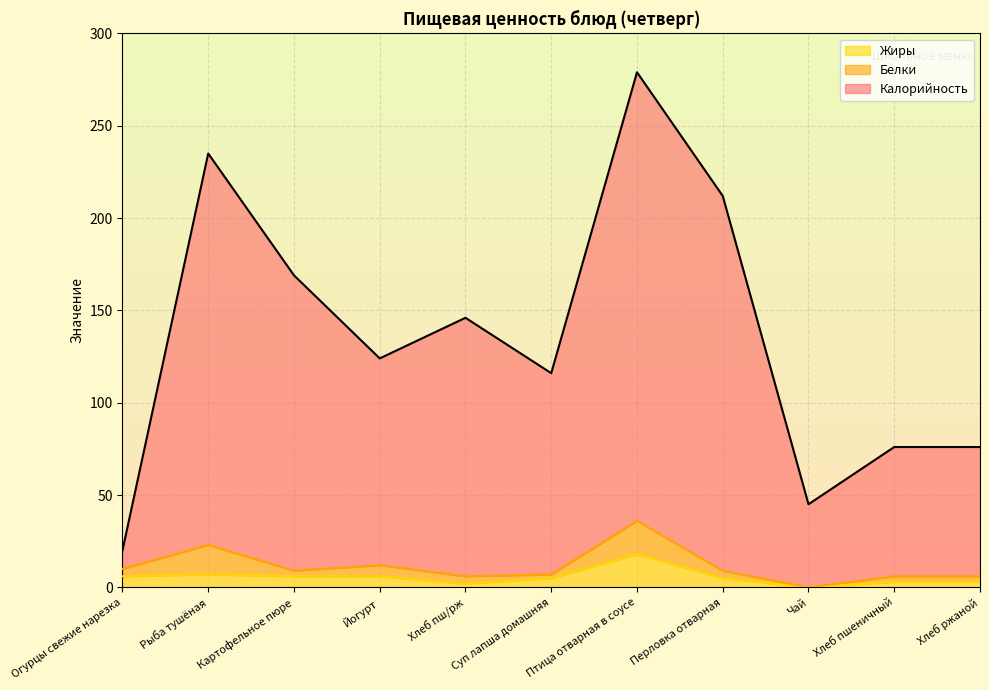

What position from the left is Хлеб пш/рж?

5